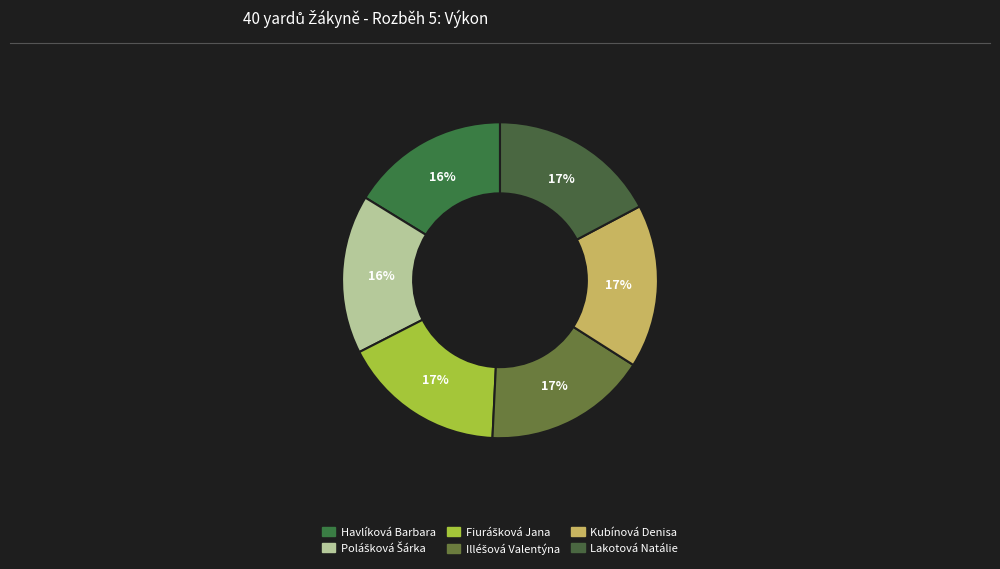

To the nearest percent, what portion does Kubínová Denisa represent?

17%